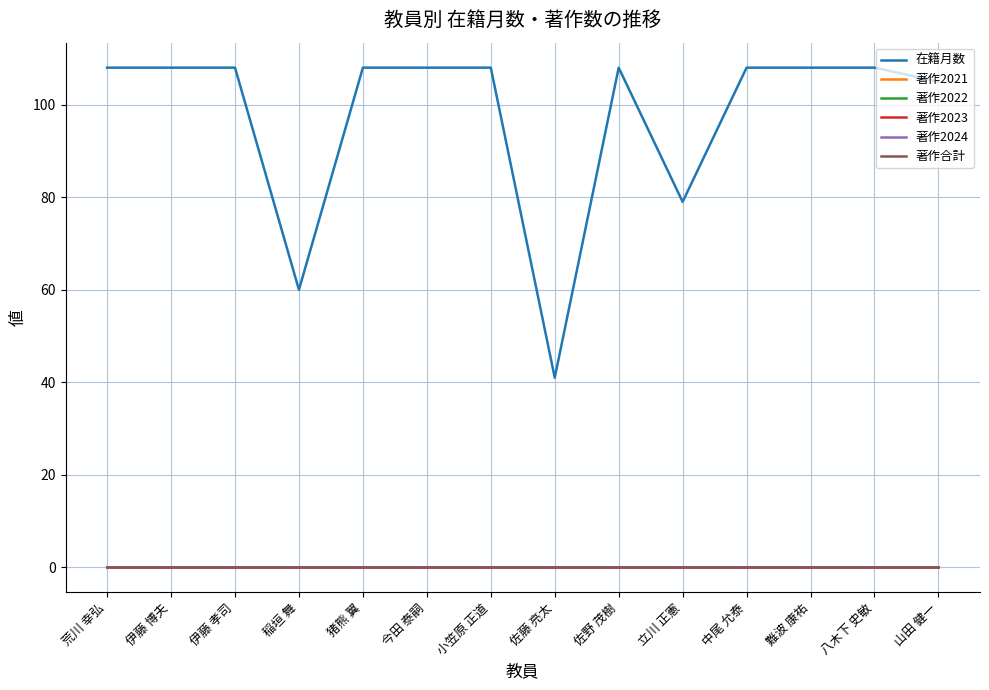

Is this an area chart (filled region under the line)?

No